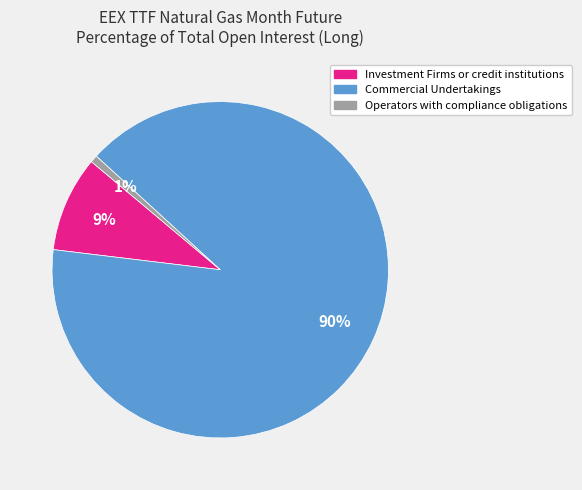

Combined, do Operators with compliance obligations and Investment Firms or credit institutions account for over 50%?

No